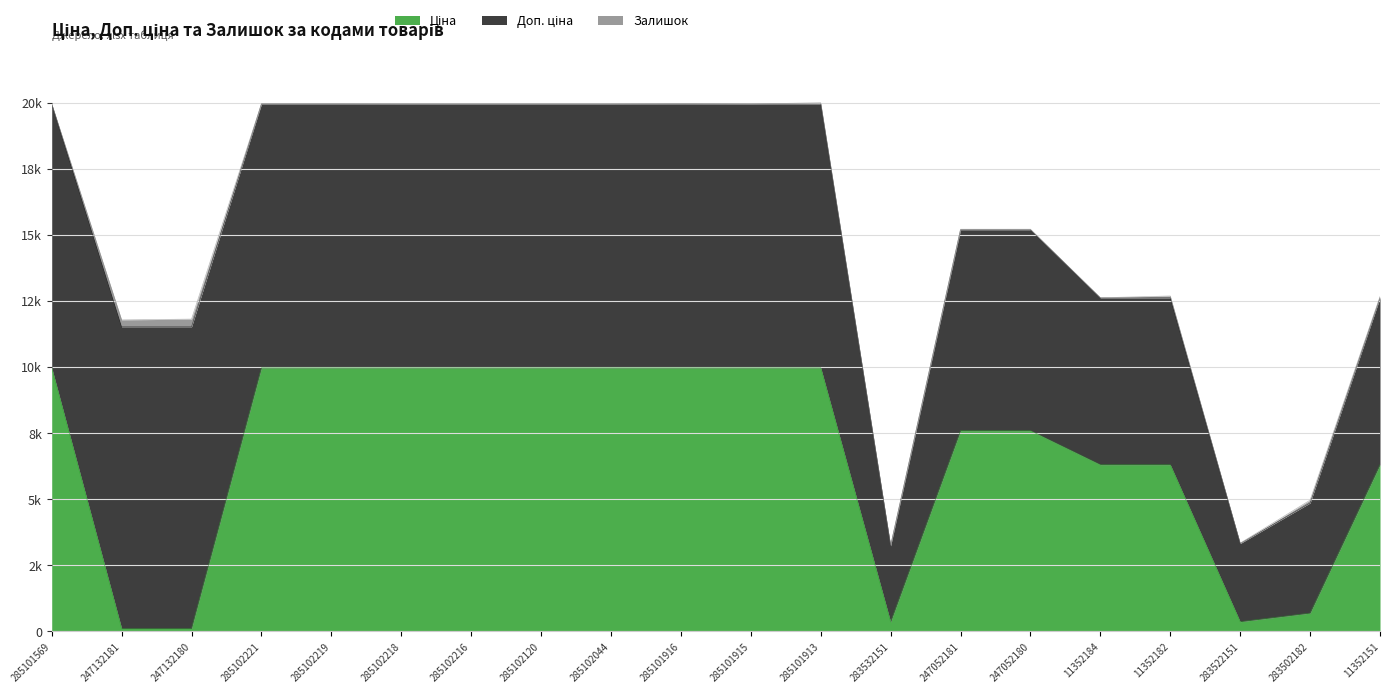

How many data points in Ціна are less than 9974?

10